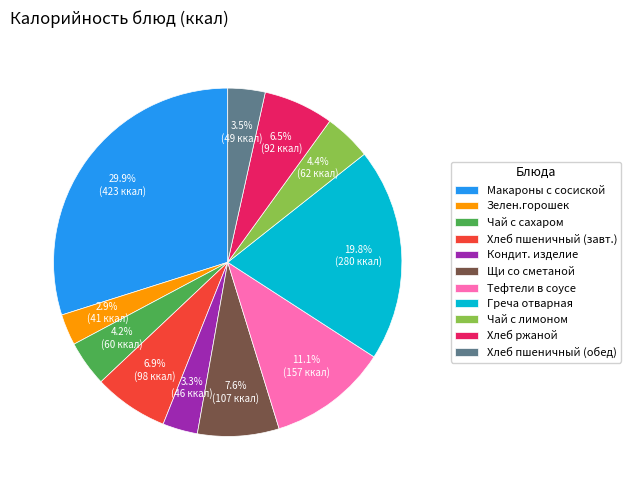

What is the total percentage of Чай с лимоном and Хлеб ржаной?

10.9%